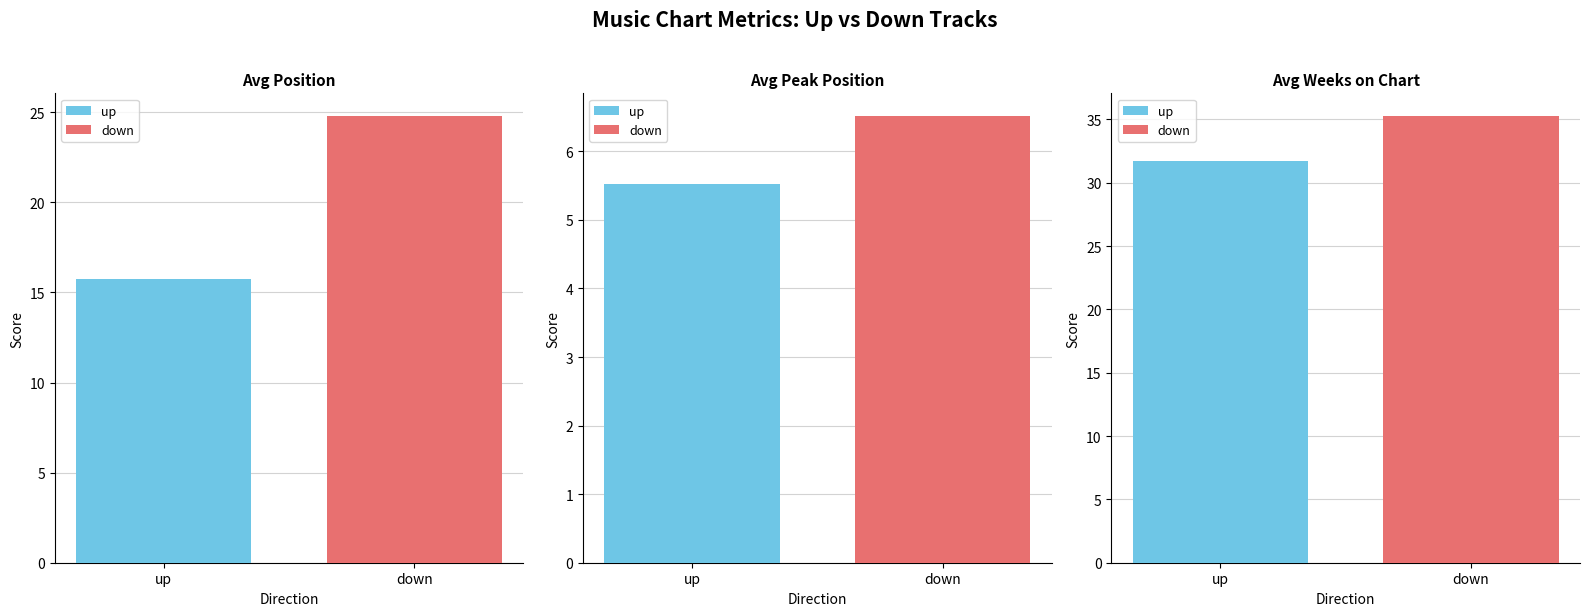

Is the value of Avg Position at up greater than the value of Avg Weeks on Chart at down?

No